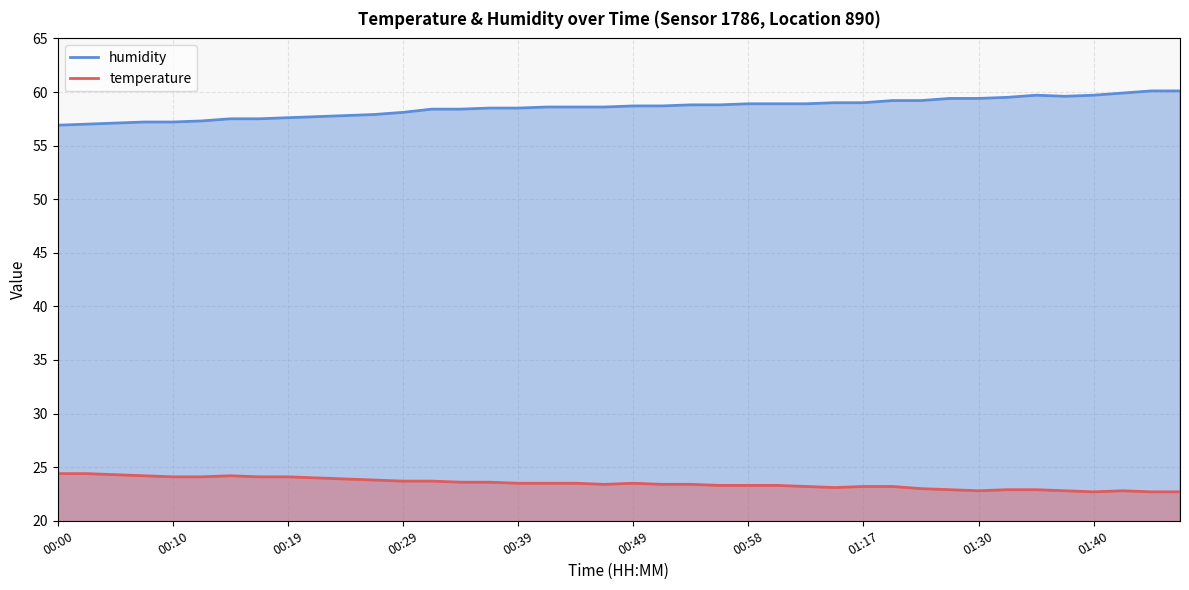

List the series in order of their overall mean, highest first.

humidity, temperature